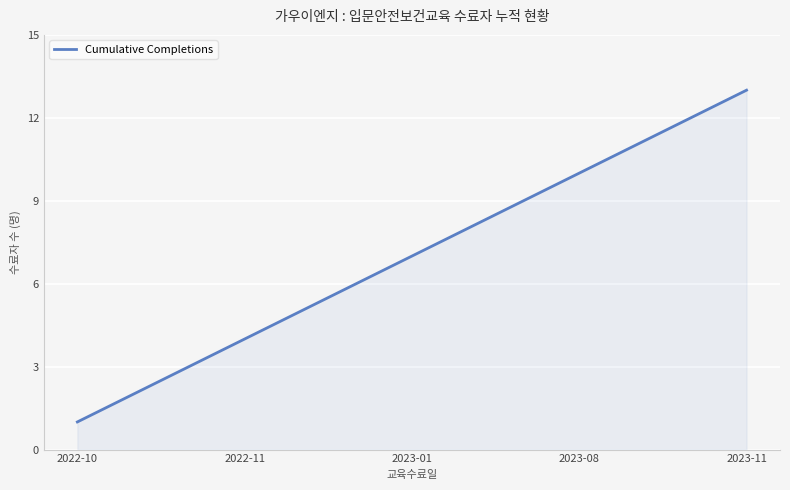

What is the minimum value shown in the chart?

1.0